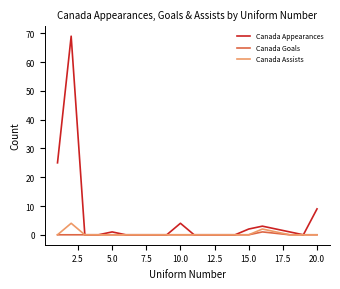

Which series has the widest spread of values?

Canada Appearances